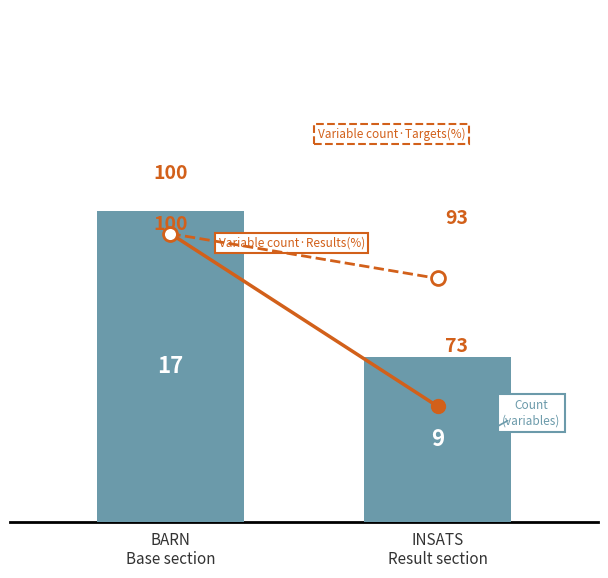

What is the sum of all Targets(%) values?

193